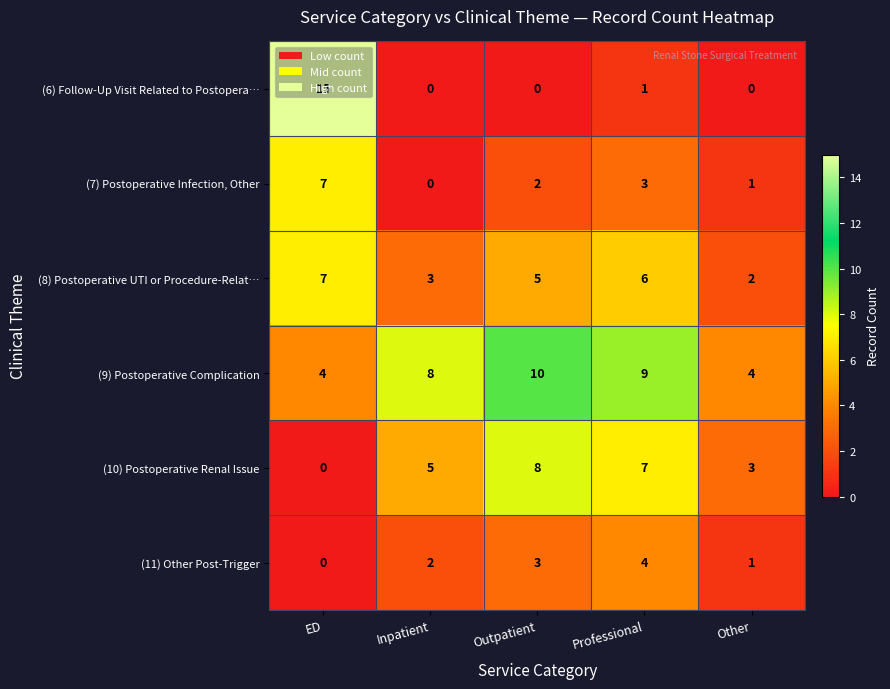

What is the difference between the highest and lowest values at Professional?

8